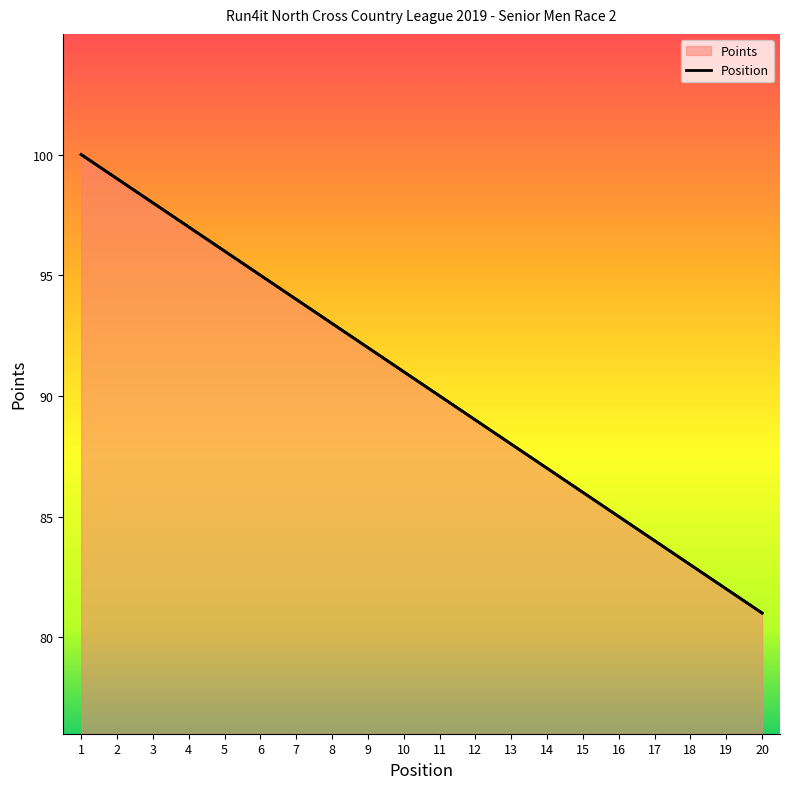

Where does the Position series first go above 91?

1